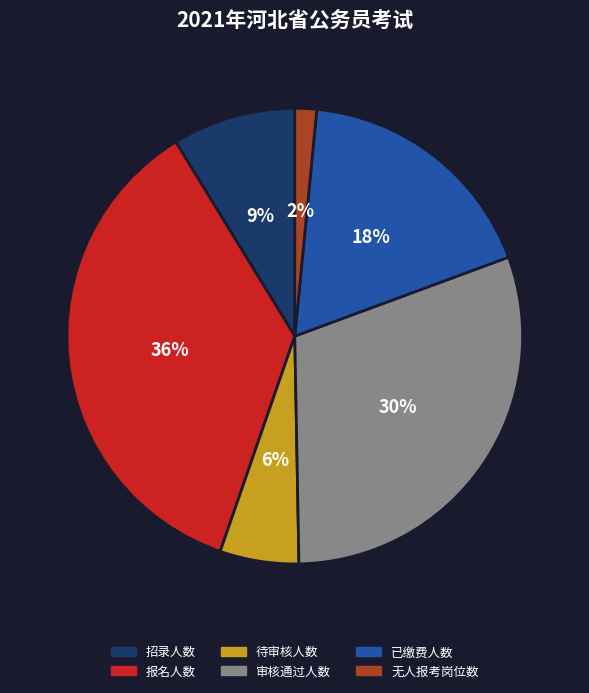

To the nearest percent, what is the difference between the 报名人数 and 无人报考岗位数 slice percentages?

34%